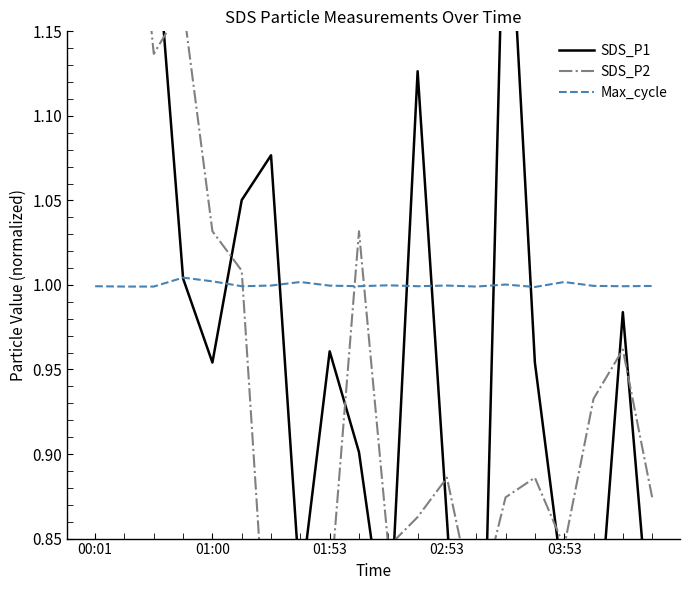

Reading right to left, extract all data points from this chart.

SDS_P1: 0.8	1.0	0.8	0.8	1.0	1.3	0.6	0.9	1.1	0.8	0.9	1.0	0.8	1.1	1.1	1.0	1.0	1.2	1.4	1.7
SDS_P2: 0.9	1.0	0.9	0.8	0.9	0.9	0.8	0.9	0.9	0.8	1.0	0.8	0.8	0.7	1.0	1.0	1.2	1.1	1.3	2.1
Max_cycle: 1.0	1.0	1.0	1.0	1.0	1.0	1.0	1.0	1.0	1.0	1.0	1.0	1.0	1.0	1.0	1.0	1.0	1.0	1.0	1.0